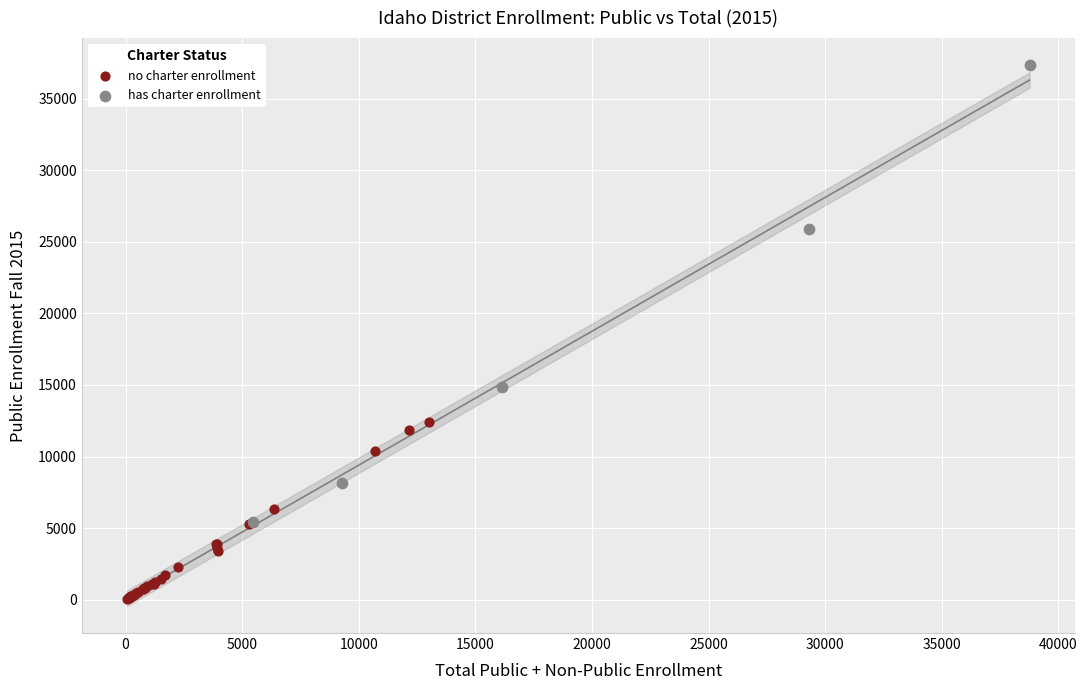

Which series has the widest spread of Y values?

has charter enrollment